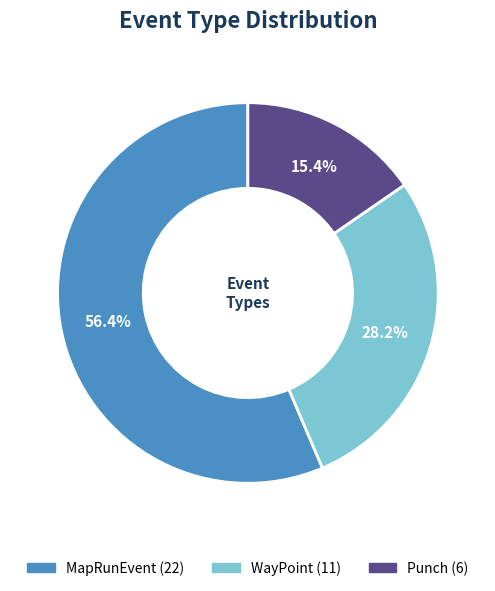

What is the majority slice?

MapRunEvent